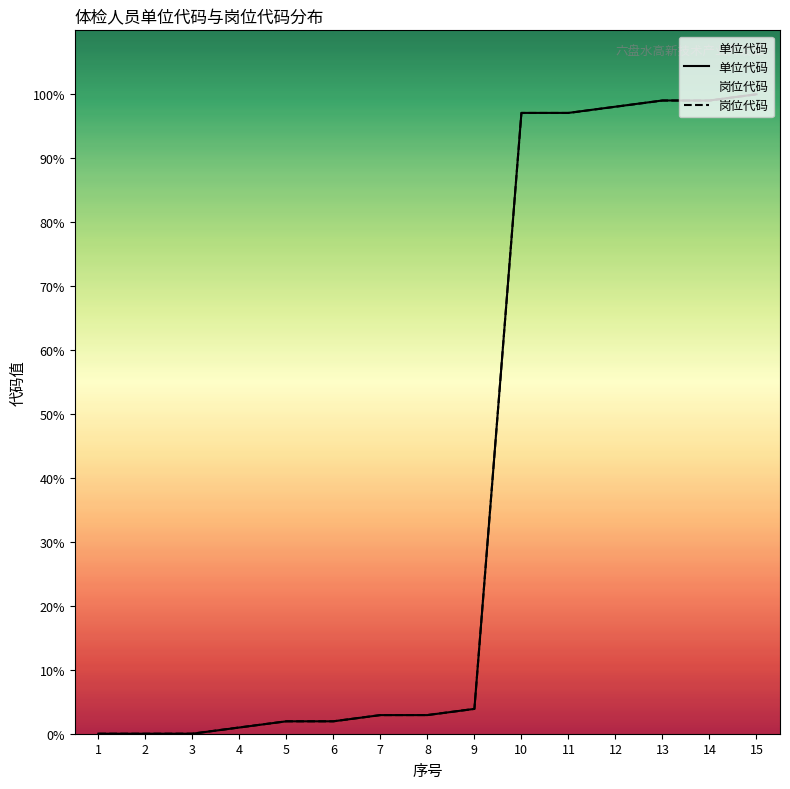

Is it true that 单位代码 equals 4.6 at 7?

False